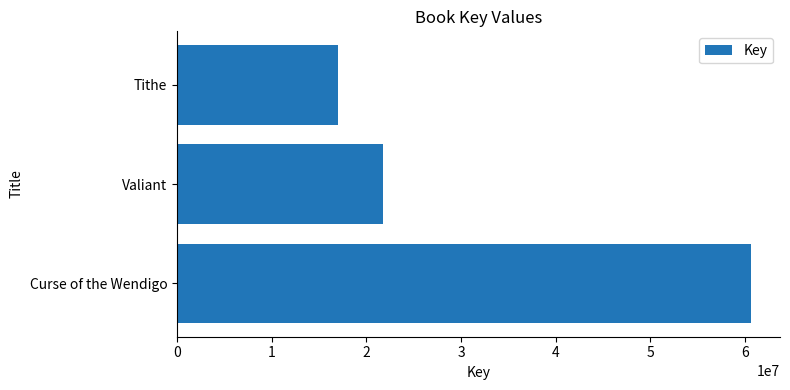

What is the sum of all values?

99433139